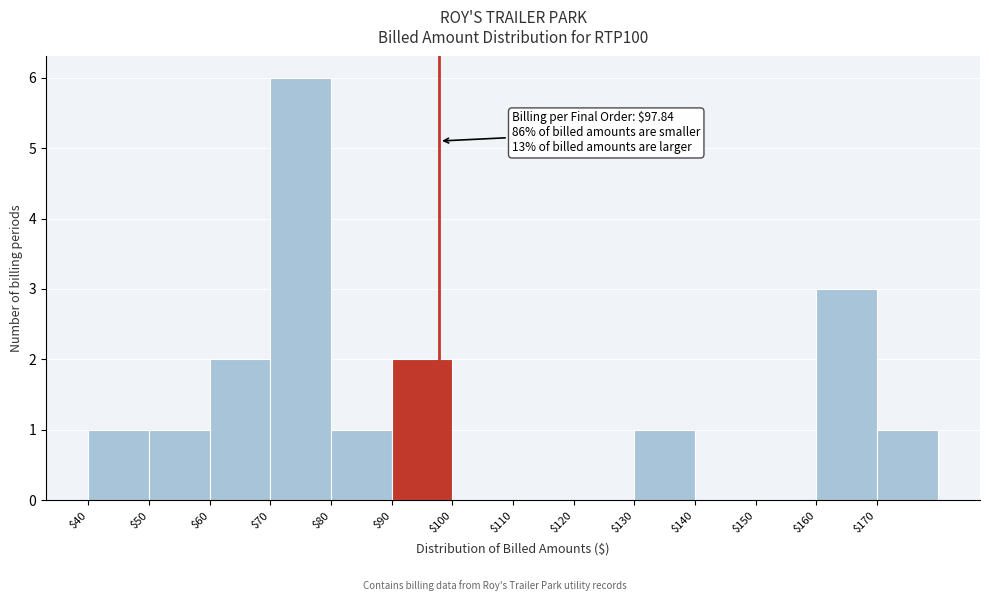

Which range on the x-axis has the tallest bar?

70 to 80